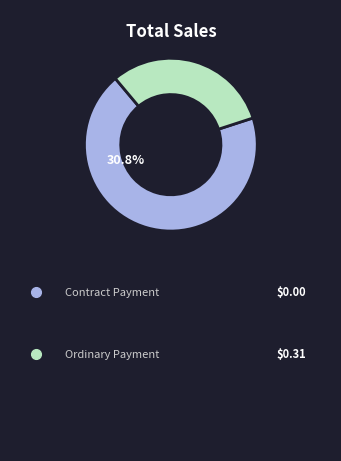

To the nearest percent, what is the difference between the largest and smallest slice percentages?

38%